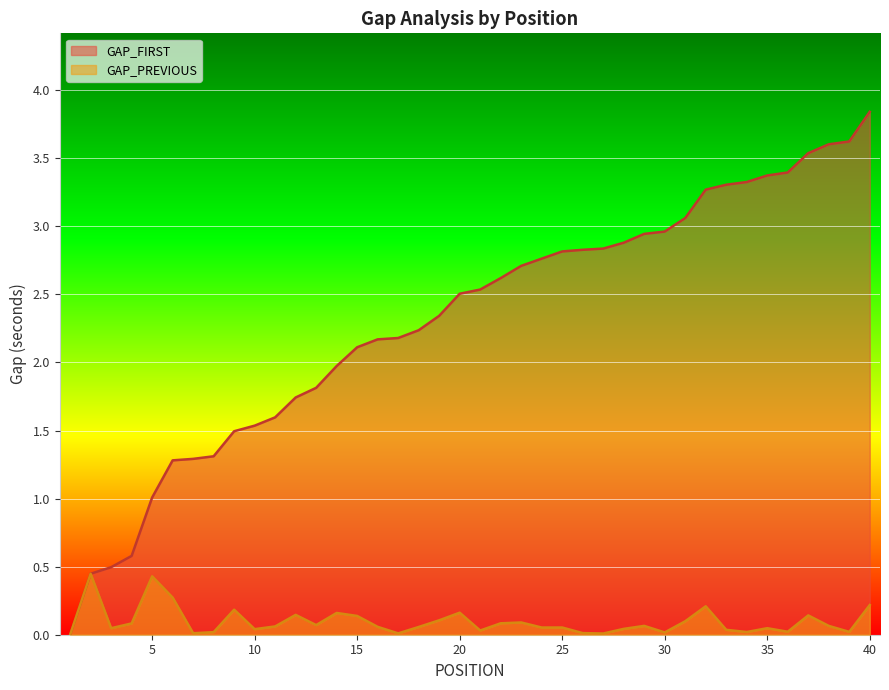

What is the approximate value of GAP_FIRST at 27?

2.8